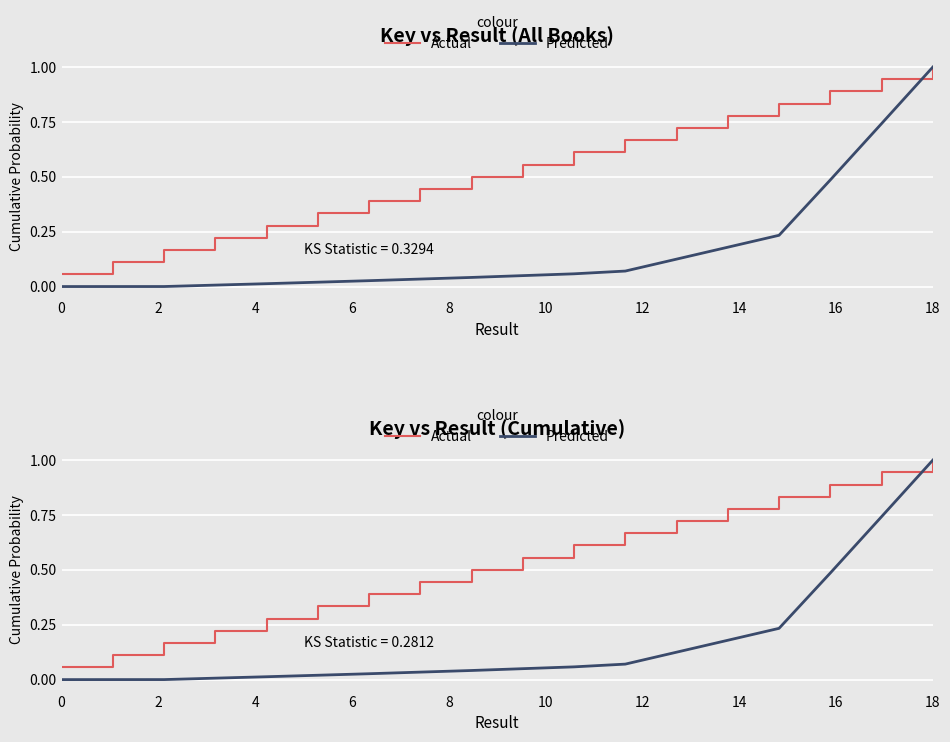

What is the difference between the maximum and minimum values in the Actual series?

0.9